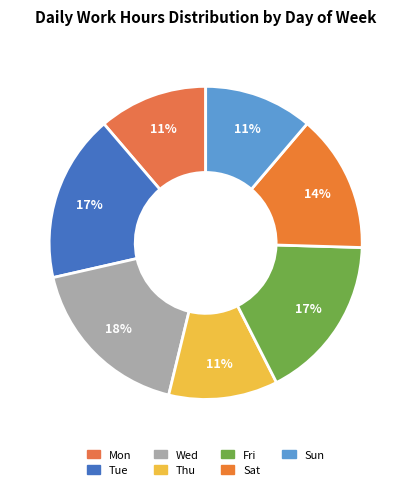

What is the largest slice in the pie chart?

Wed